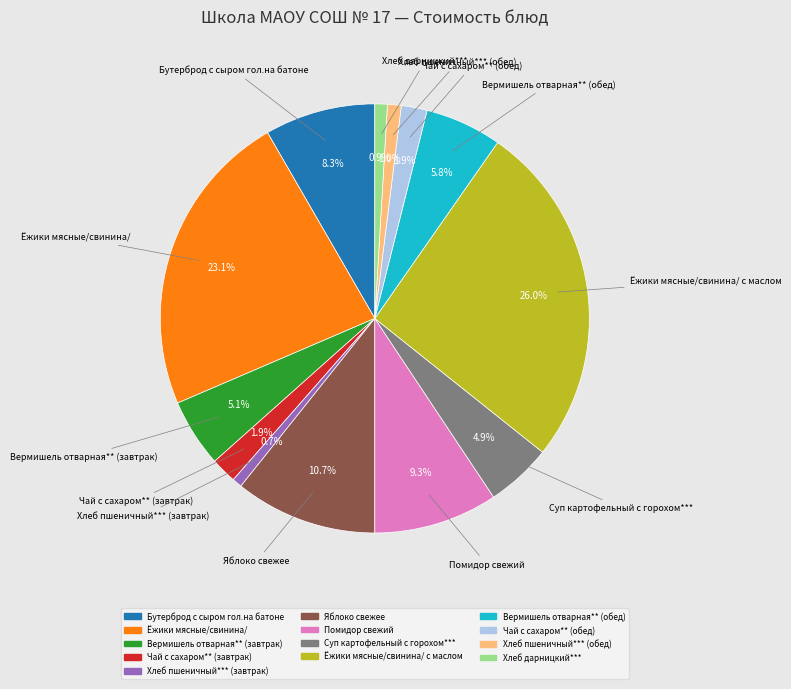

Is there a majority slice in this chart?

No